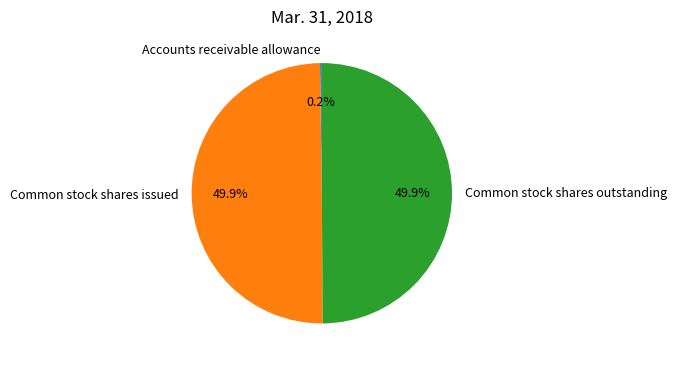

Combined, do Common stock shares issued and Common stock shares outstanding account for over 50%?

Yes